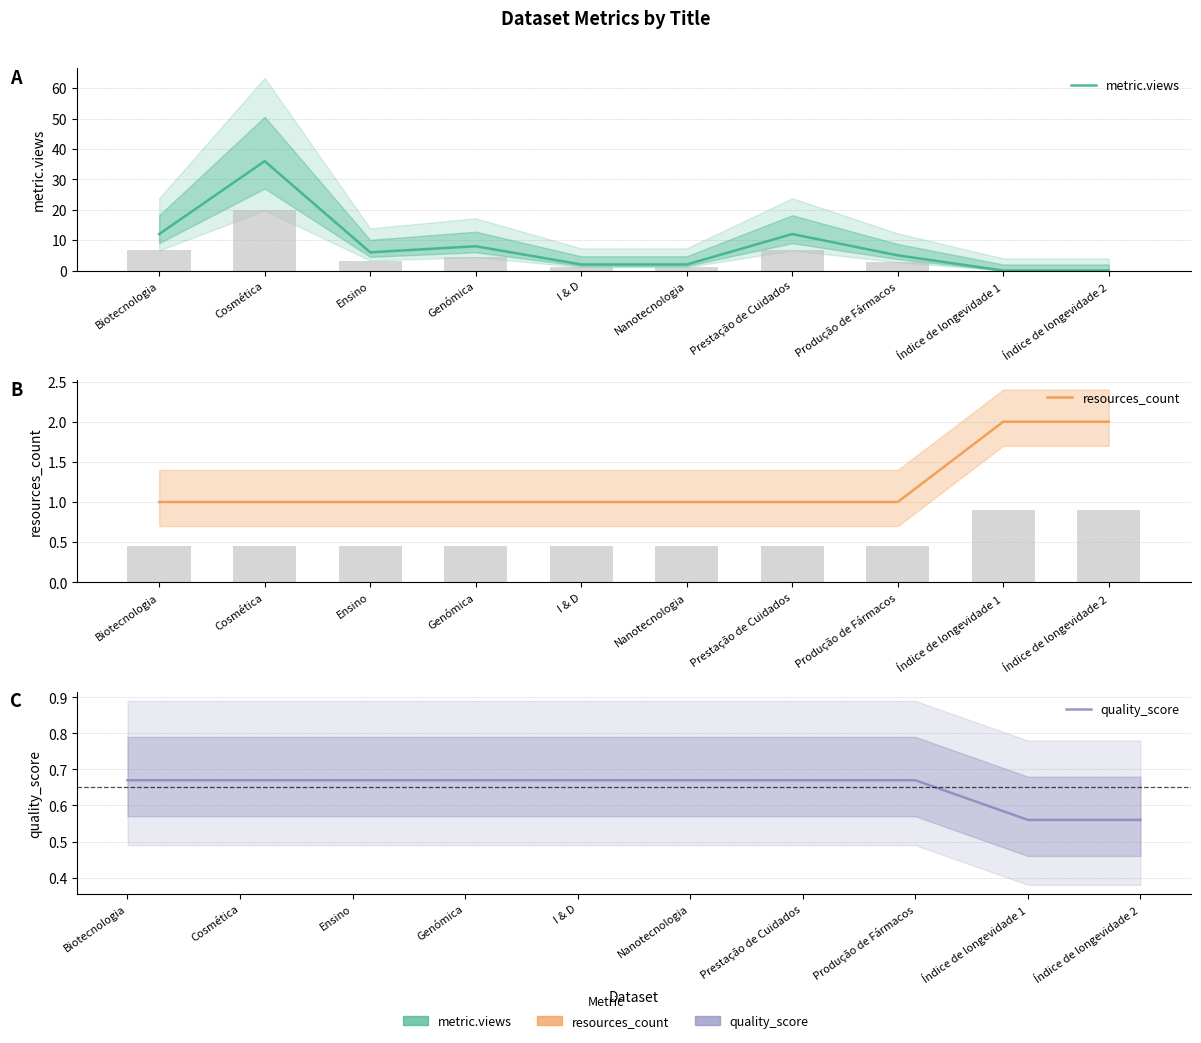

What is the difference between the second highest and minimum values in the metric.views series?

12.0